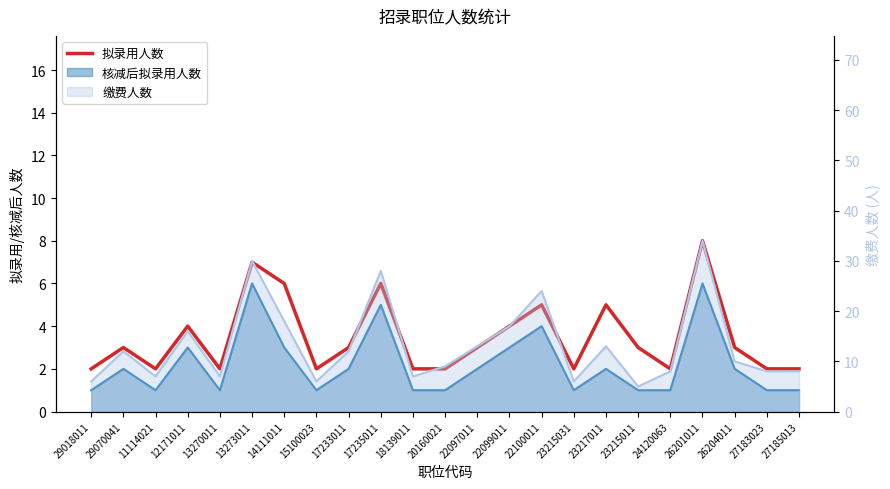

List the labels in order of value, smallest first.

29018011, 11114021, 13270011, 15100023, 18139011, 20160021, 23215031, 24120063, 27183023, 27185013, 29070041, 17233011, 22097011, 23215011, 26204011, 12171011, 22099011, 22100011, 23217011, 14111011, 17235011, 13273011, 26201011